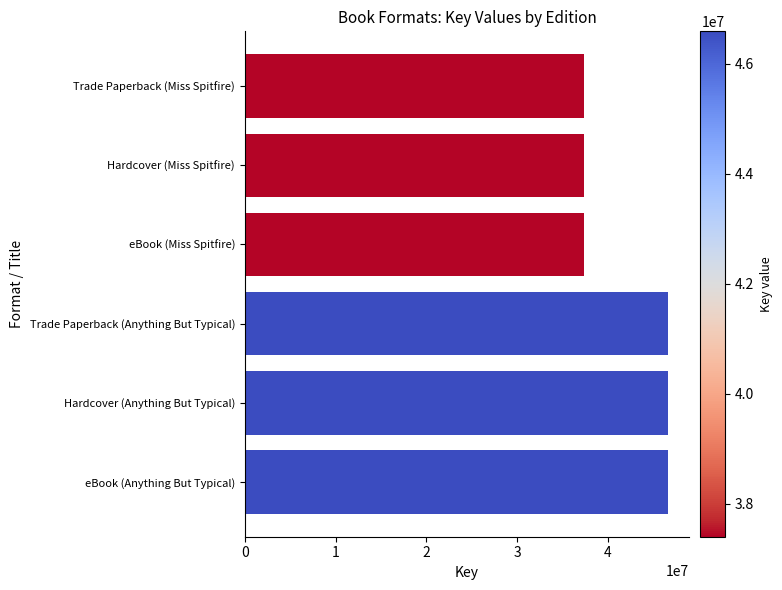

Reading top to bottom, transcribe all the data shown in this chart.

37397167	37397167	37397167	46593613	46593613	46593613